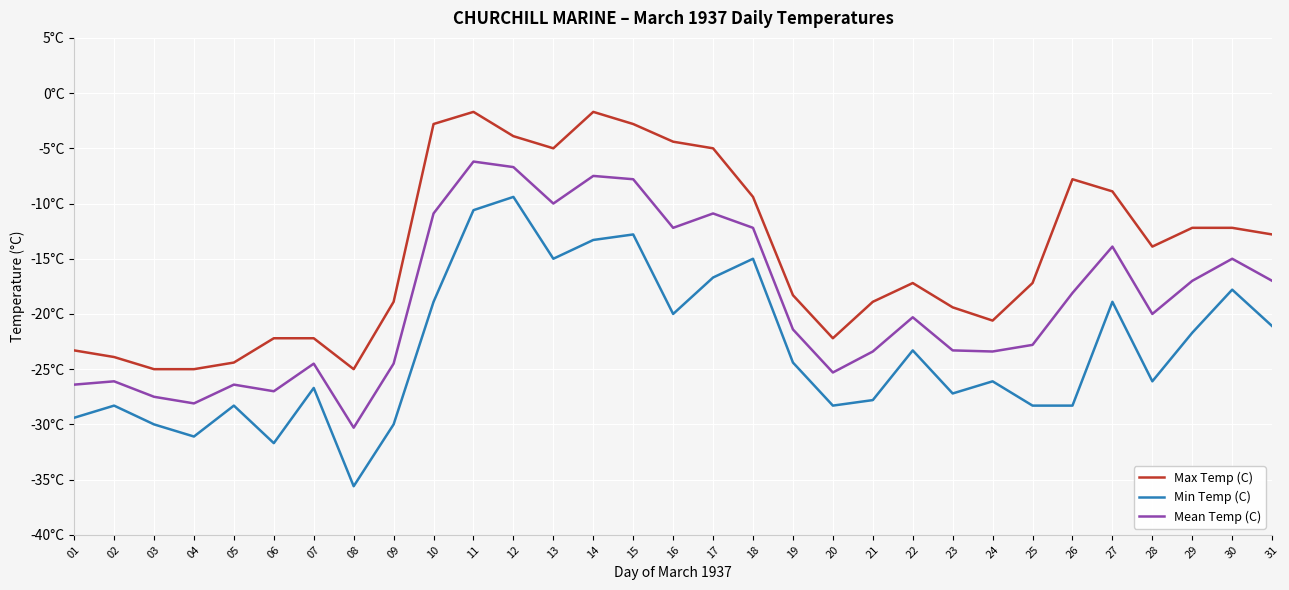

Is this an area chart (filled region under the line)?

No